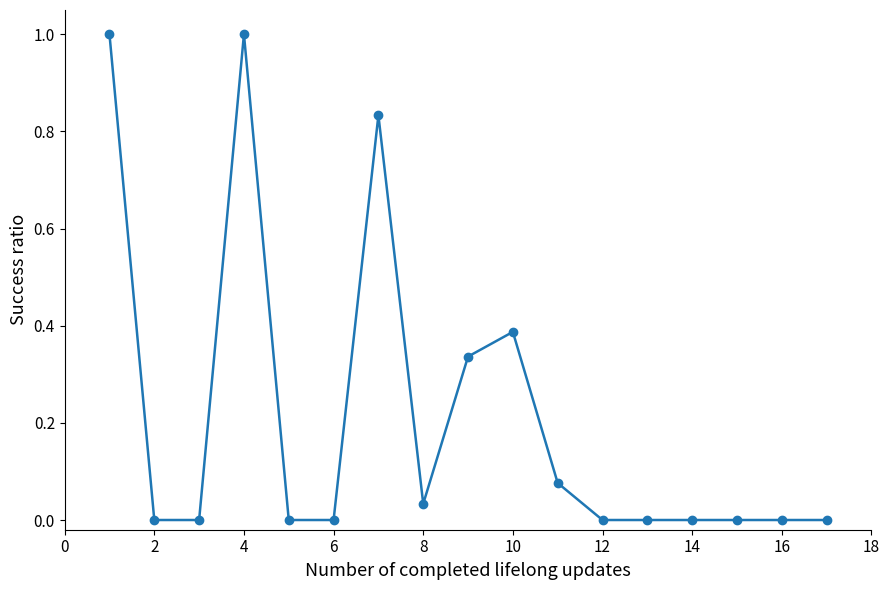

How many categories are shown in the chart?

17